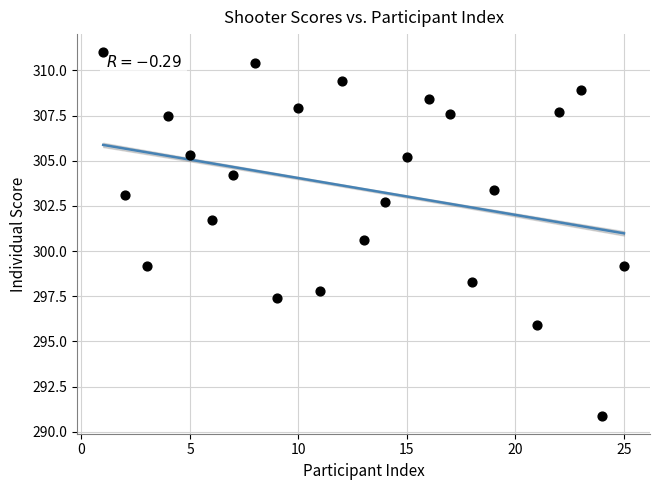

What is the range of X values (max minus min)?

24.0